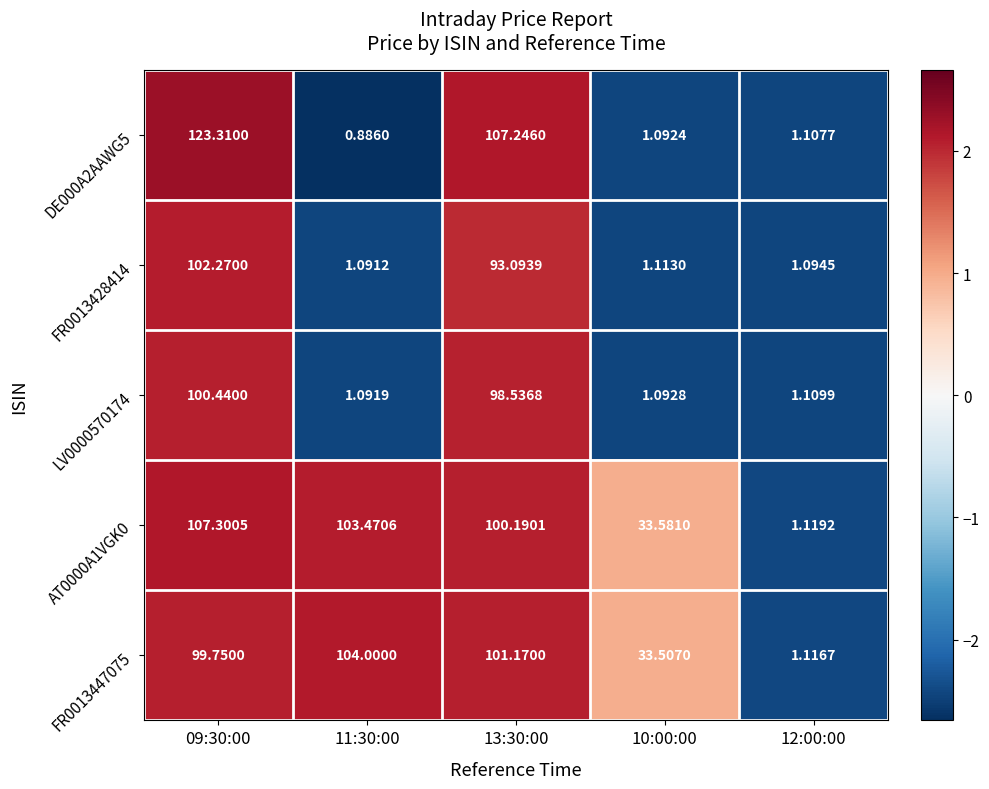

Between 13:30:00 and 11:30:00, which is larger?

13:30:00